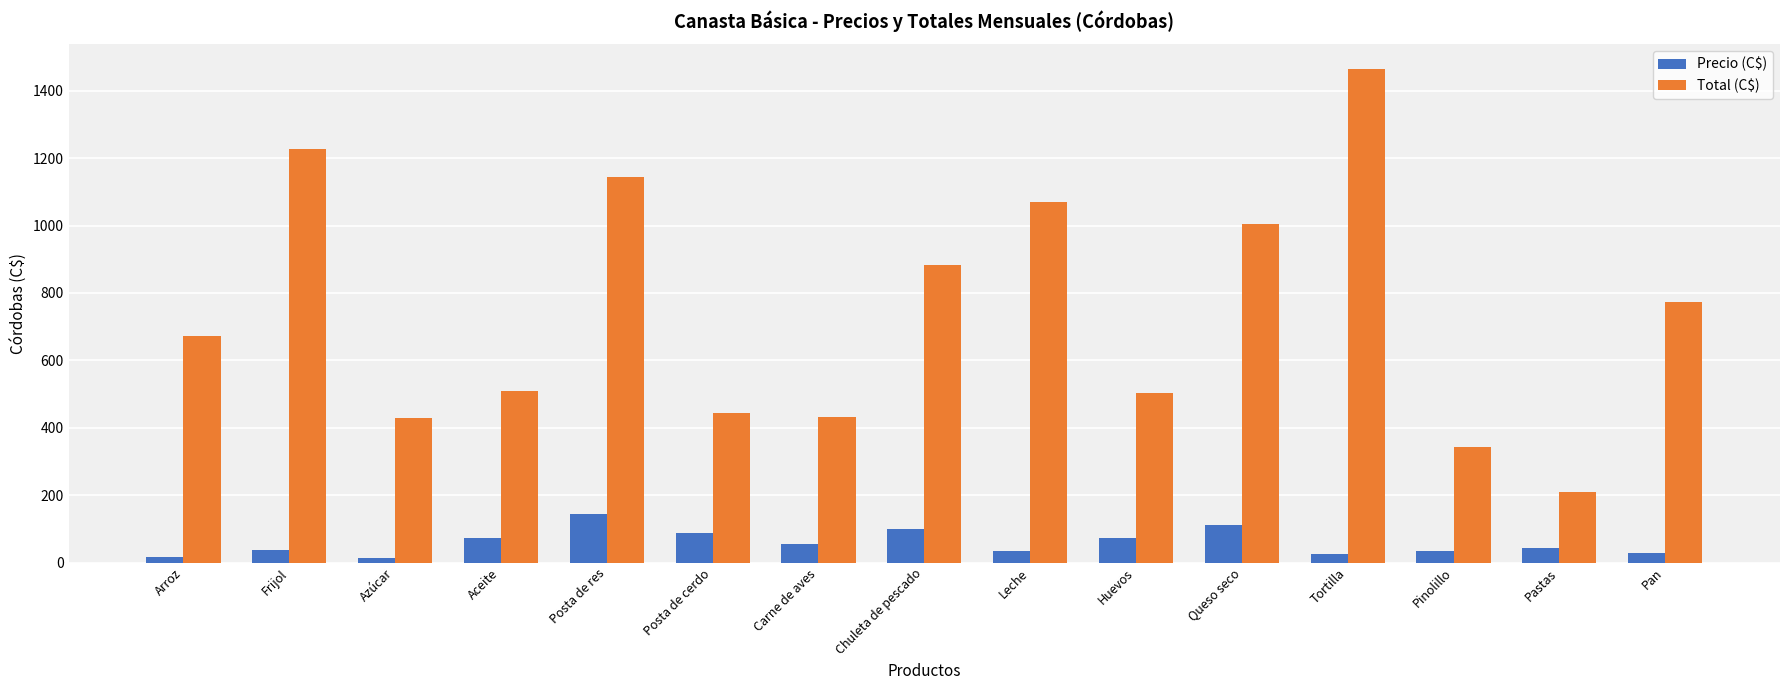

The value of Total (C$) at Huevos is 502.3. True or false?

True